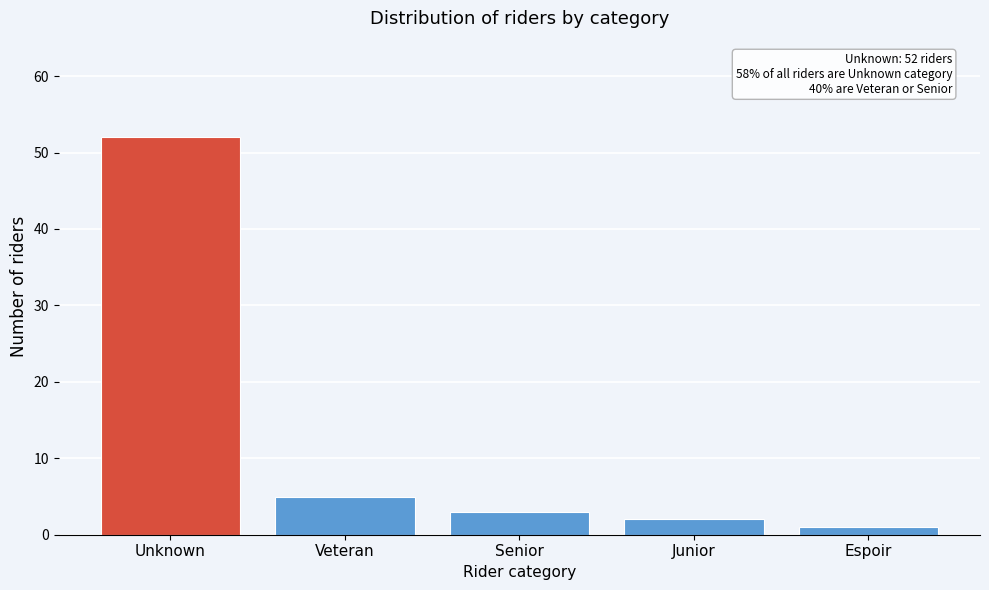

Reading left to right, list all the values displayed in this chart.

Unknown=52	Veteran=5	Senior=3	Junior=2	Espoir=1